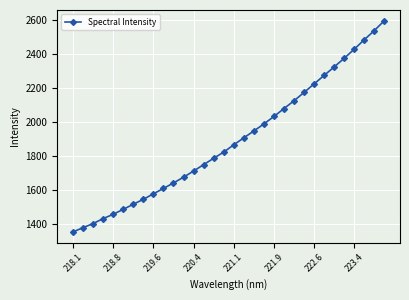

Reading left to right, extract all data points from this chart.

1351.6	1377.1	1400.8	1430.2	1455.7	1485.0	1514.8	1544.0	1576.3	1608.2	1640.3	1674.5	1710.6	1748.4	1785.9	1822.3	1865.2	1906.4	1946.7	1988.2	2032.3	2079.0	2124.9	2174.0	2224.3	2274.4	2324.4	2375.4	2428.9	2484.8	2538.4	2597.2